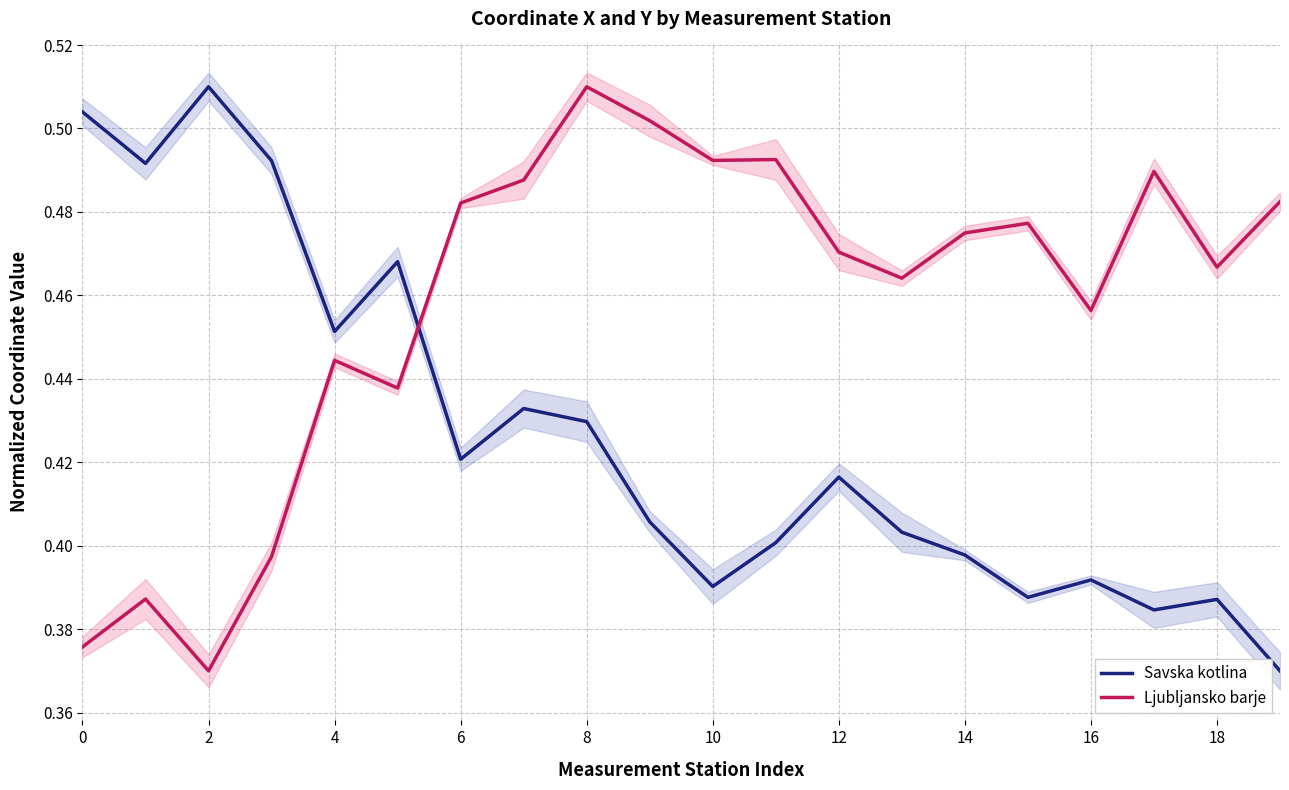

Does the chart display data point markers on the line(s)?

No